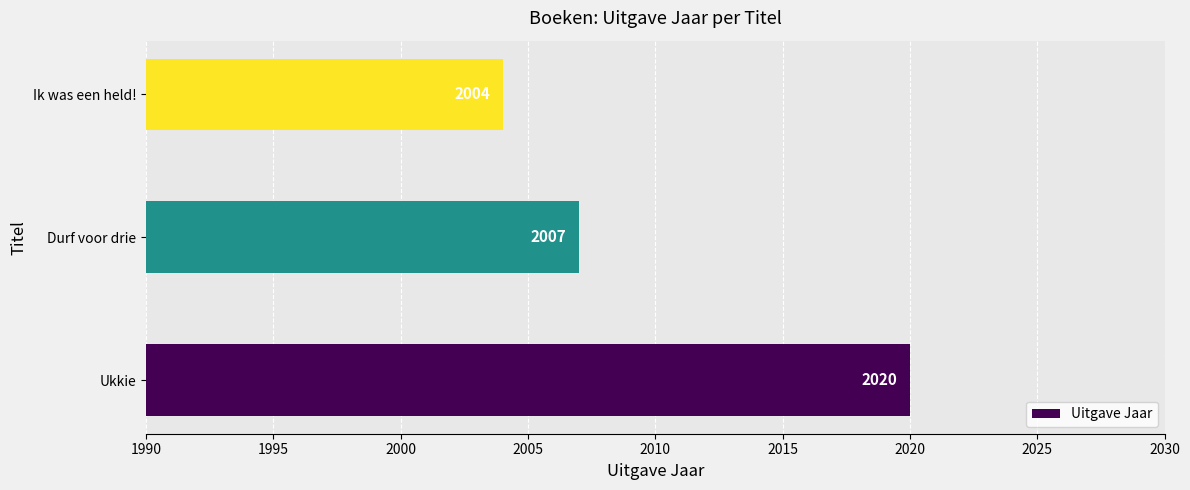

Count the number of data series in this chart.

1